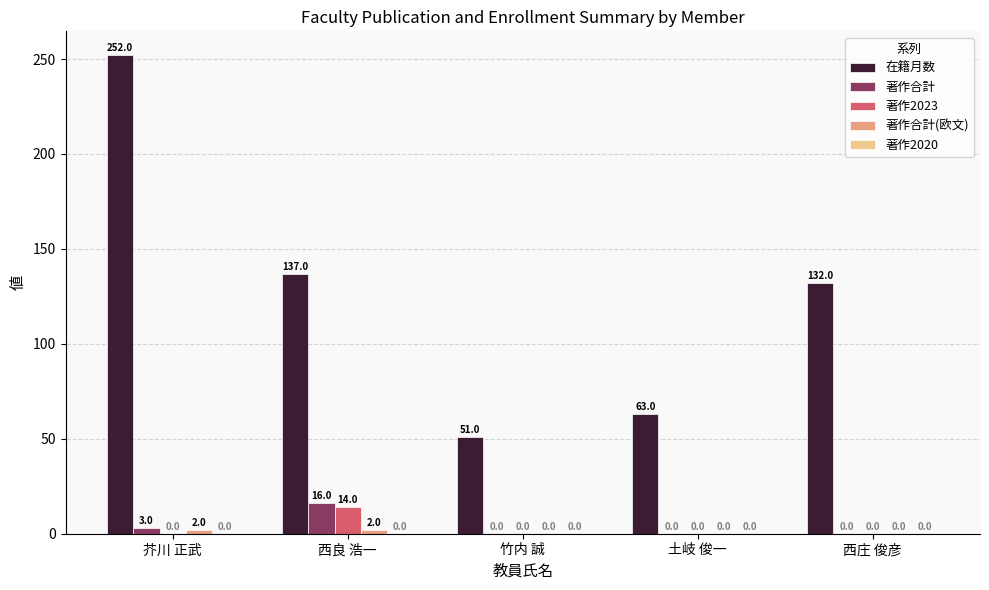

Is it true that 著作2023 equals -10 at 西庄 俊彦?

False